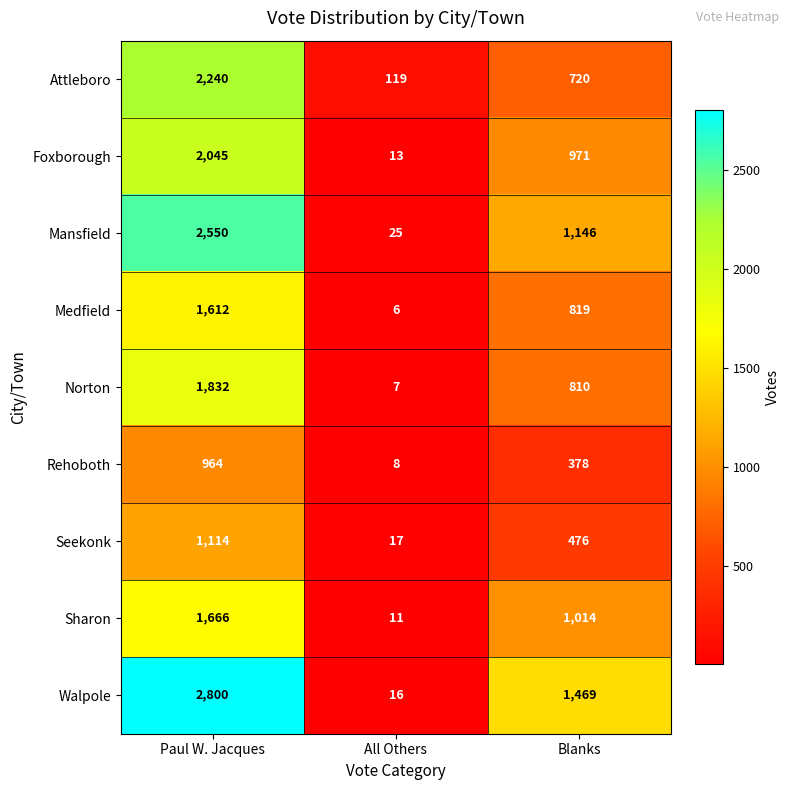

Count the number of data series in this chart.

9